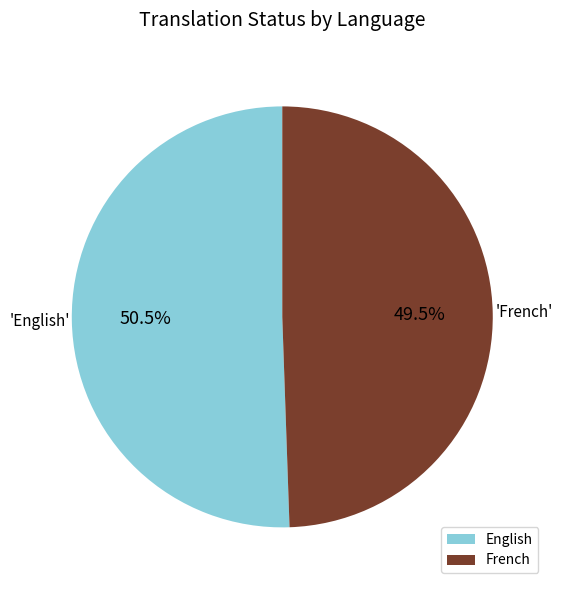

Count the number of slices in the pie.

2